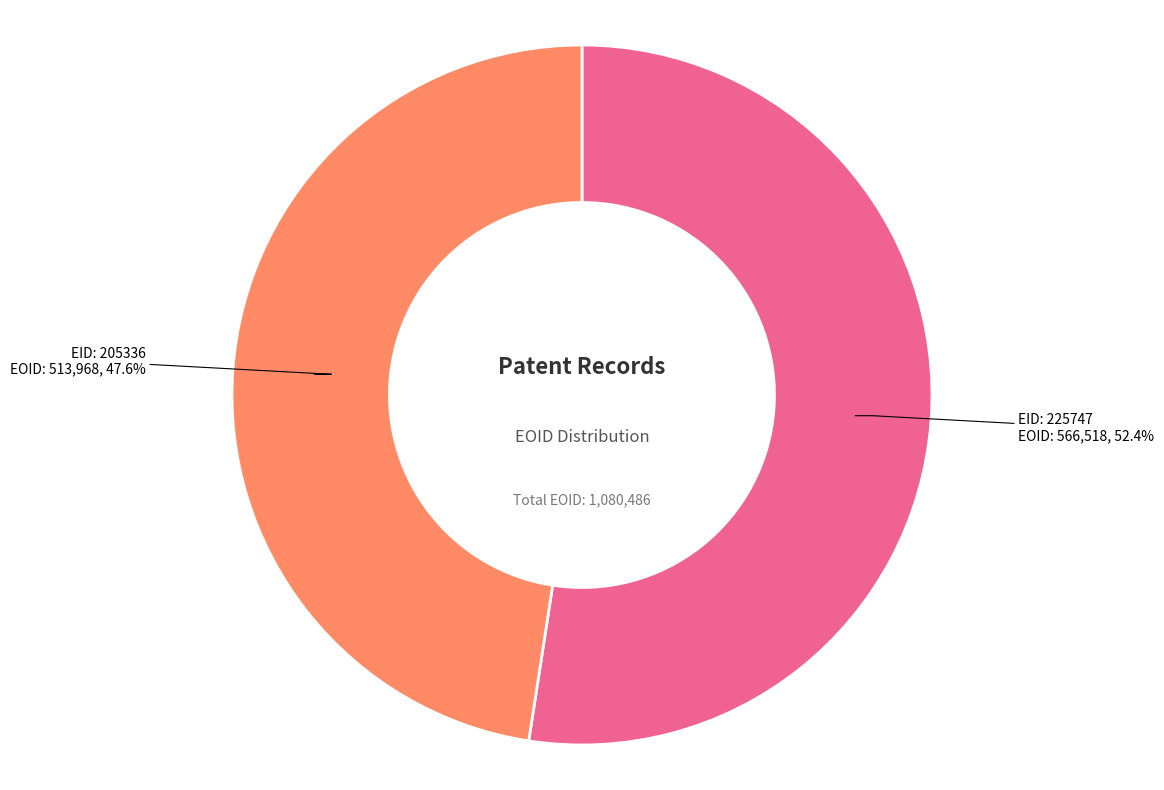

Is there any slice that represents more than half of the pie?

Yes